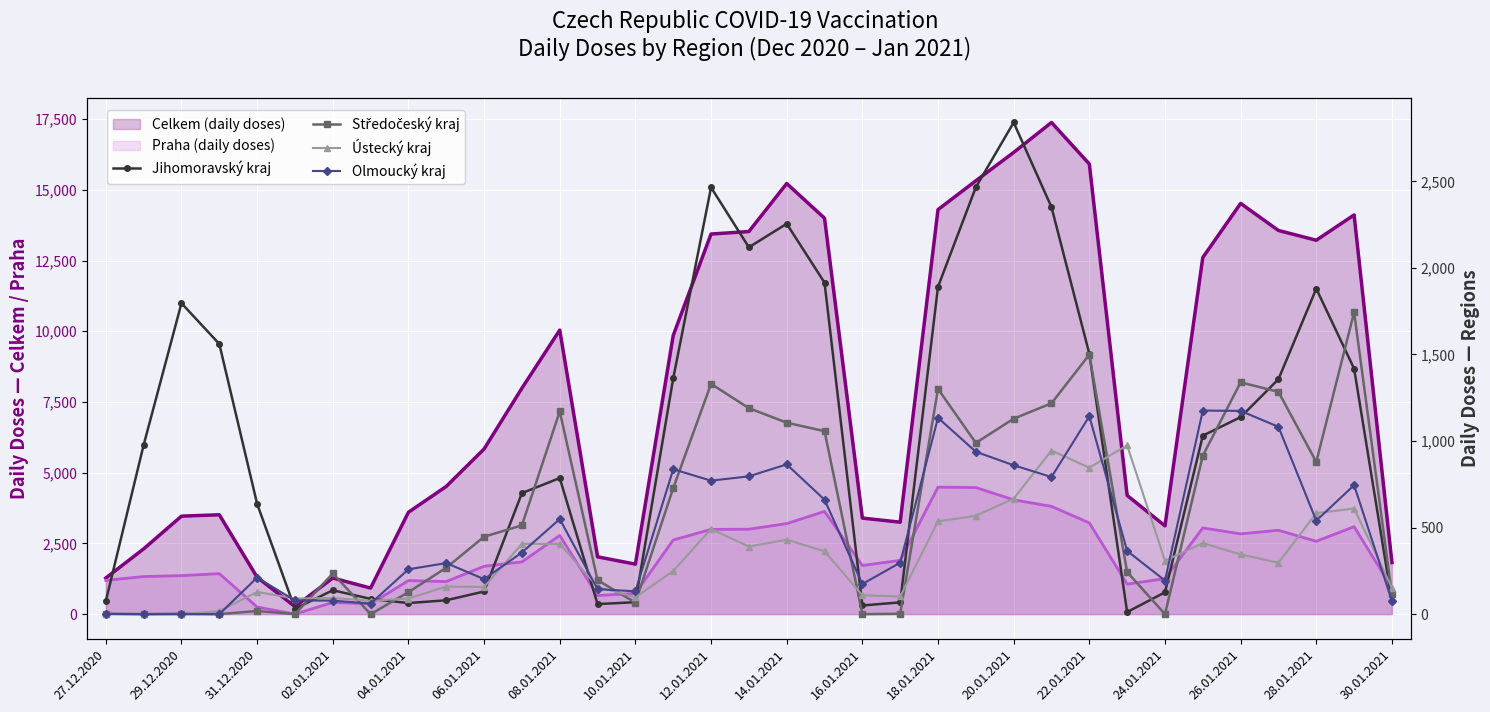

At which category does Středočeský kraj reach its first local valley?

29.12.2020